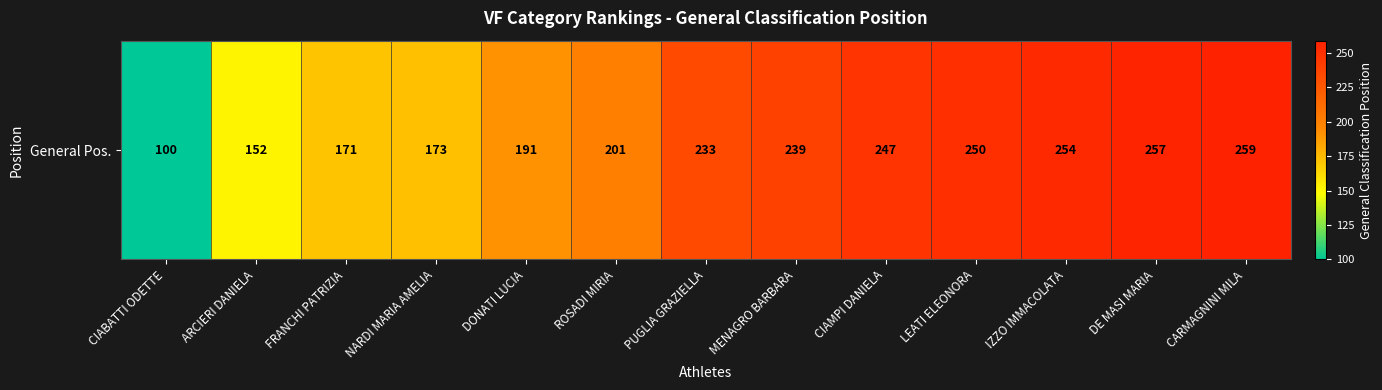

The chart shows a value of 162 at DE MASI MARIA. True or false?

False